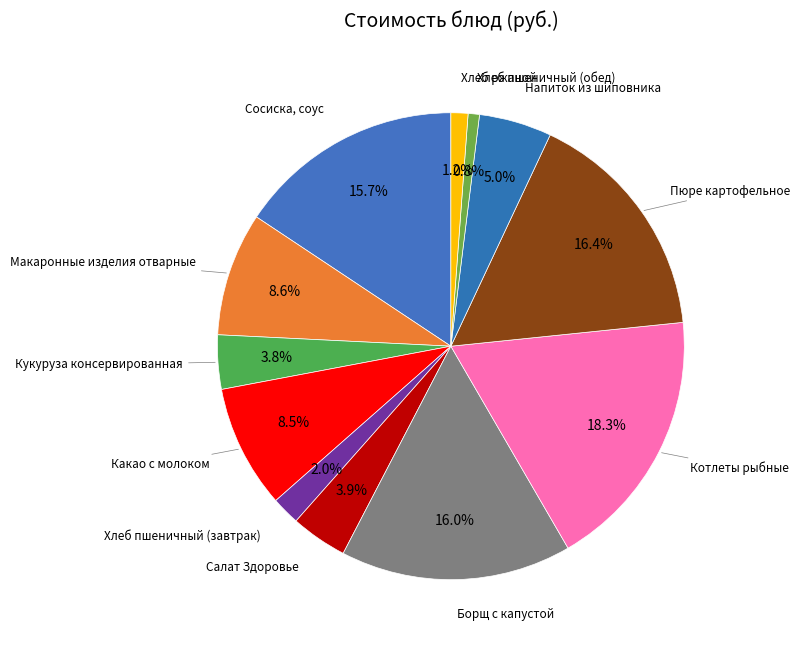

What percentage is NOT represented by Хлеб пшеничный (завтрак)?

98.0%